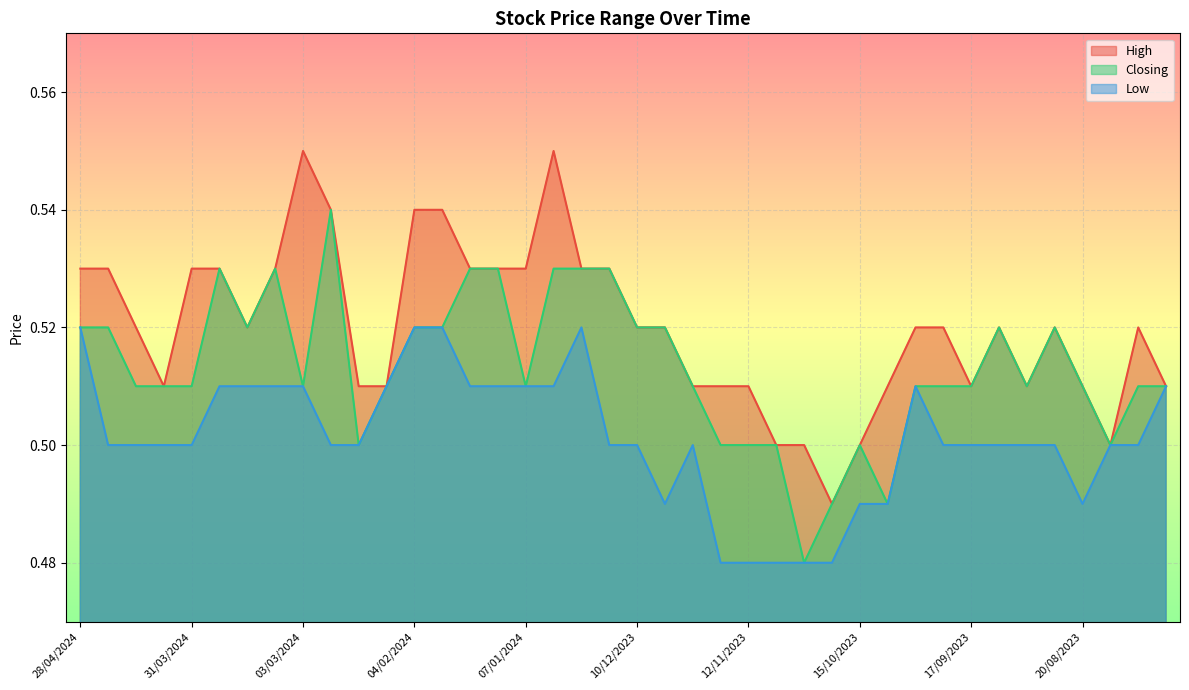

What is the difference between the maximum and minimum values in the High series?

0.1